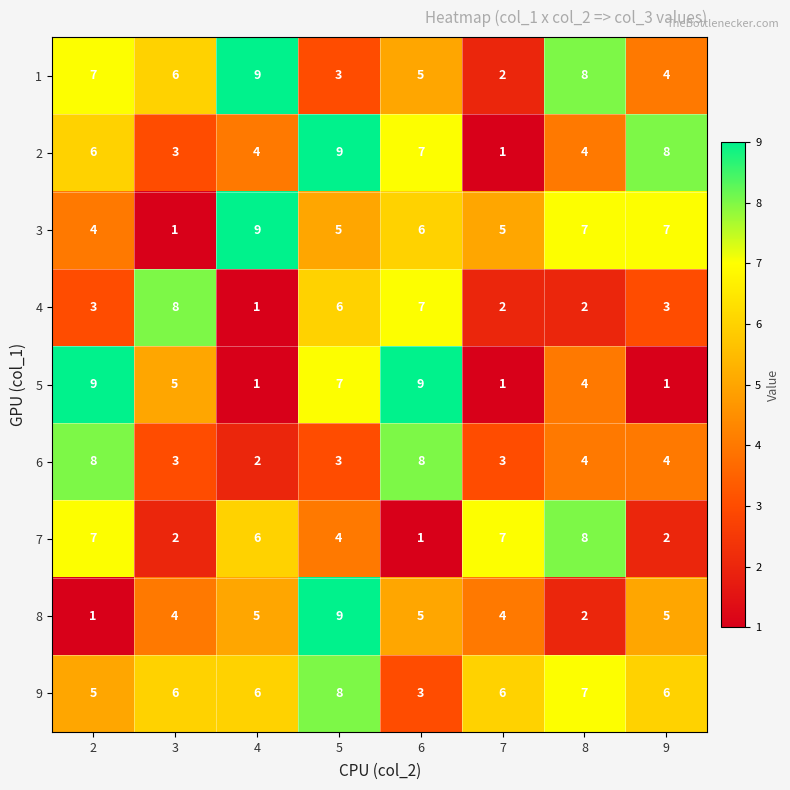

True or false: 5 has a value of 16 at 2.

False